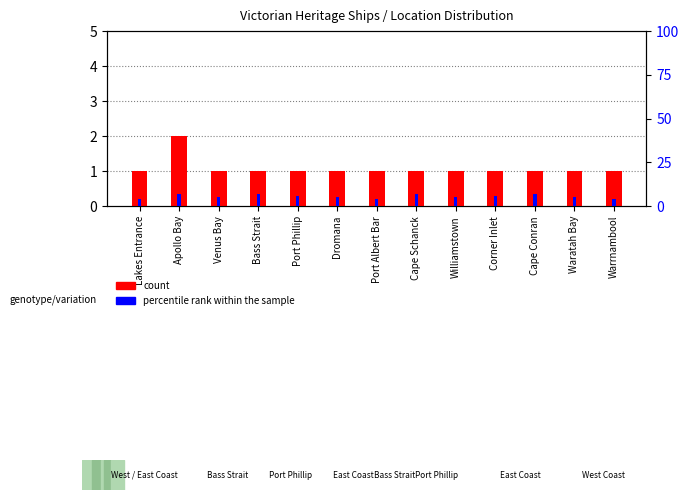

What position from the right is Apollo Bay?

12